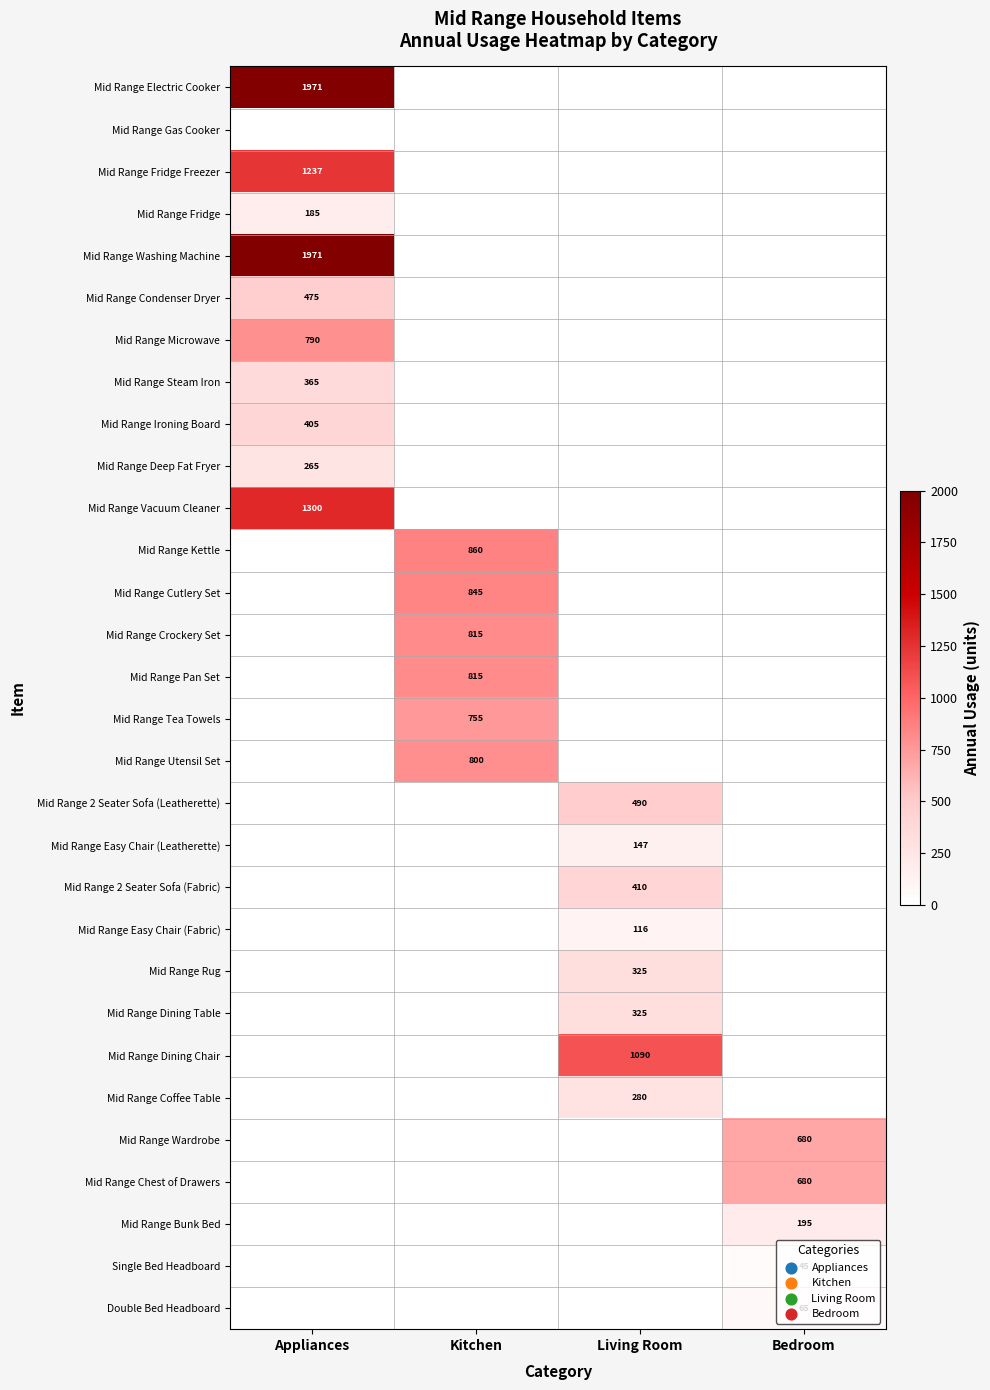

Is it true that Mid Range Easy Chair (Leatherette) equals 147 at Living Room?

True